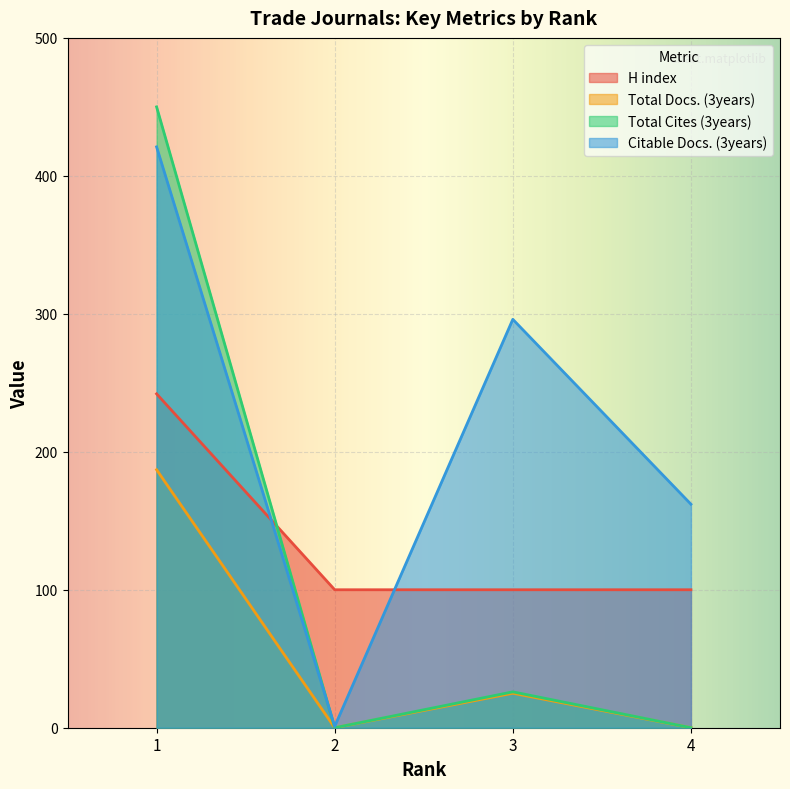

What are all the series names shown in the legend?

H index, Total Docs. (3years), Total Cites (3years), Citable Docs. (3years)